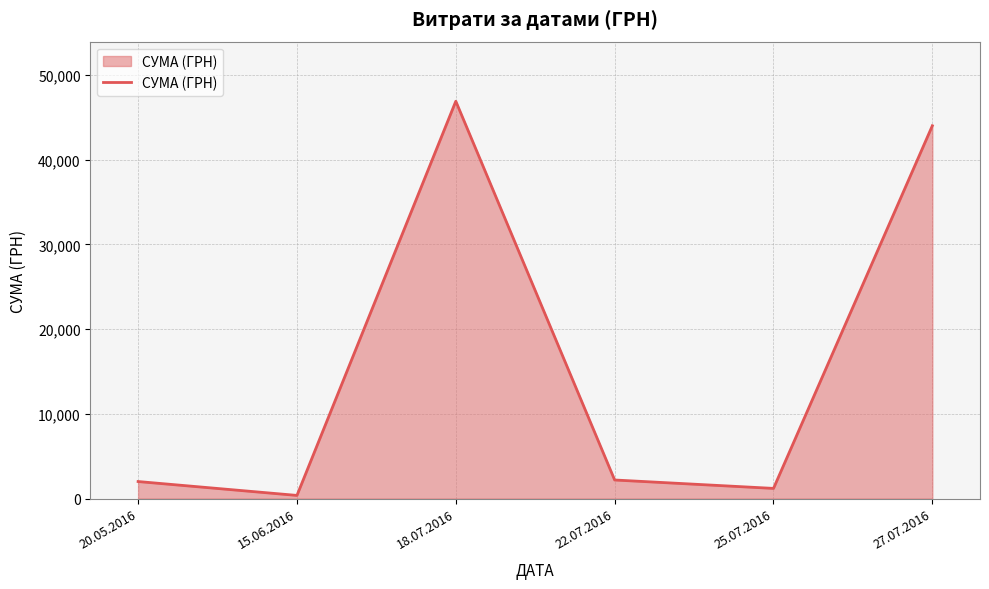

Between 27.07.2016 and 18.07.2016, which is larger?

18.07.2016